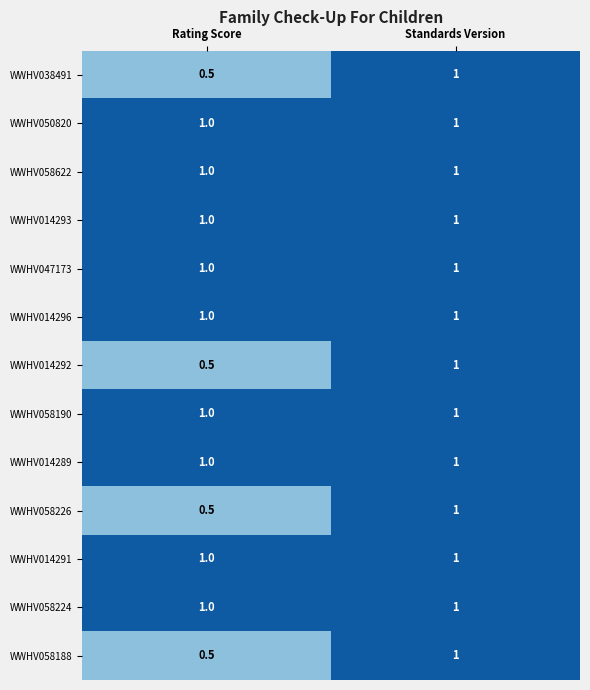

What is the difference between the maximum and minimum values in the WWHV014292 series?

0.5